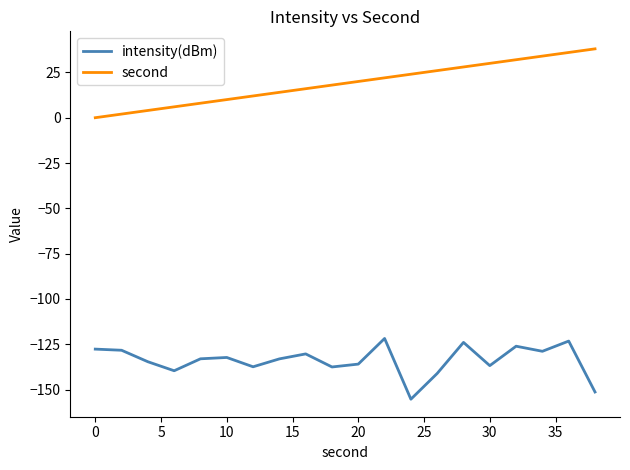

True or false: intensity(dBm) and second intersect in this chart.

False